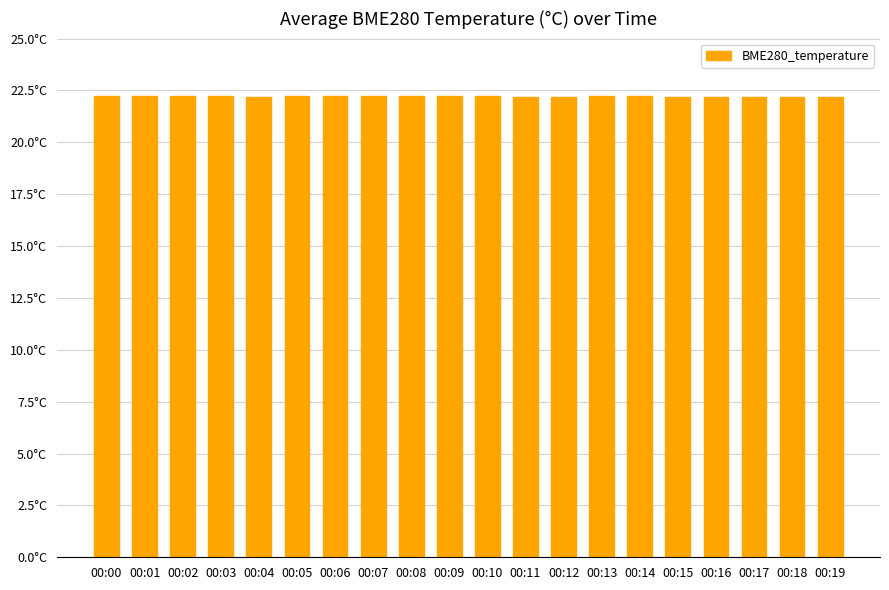

Approximately how many times larger is the value at 00:12 compared to 00:08?

1.0